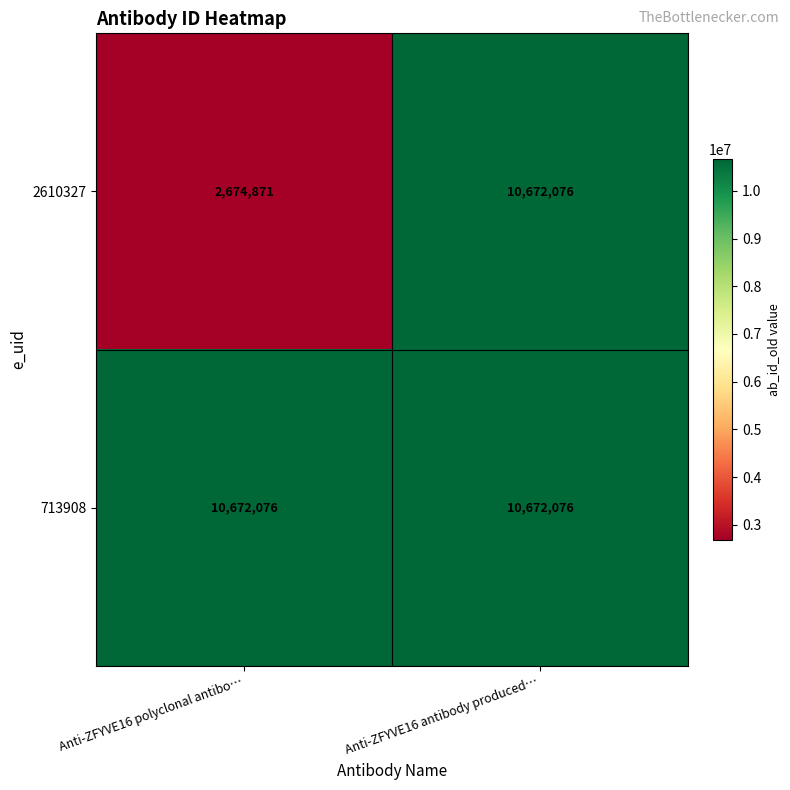

The value of 2610327 at Anti-ZFYVE16 polyclonal antibo… is 4116996. True or false?

False